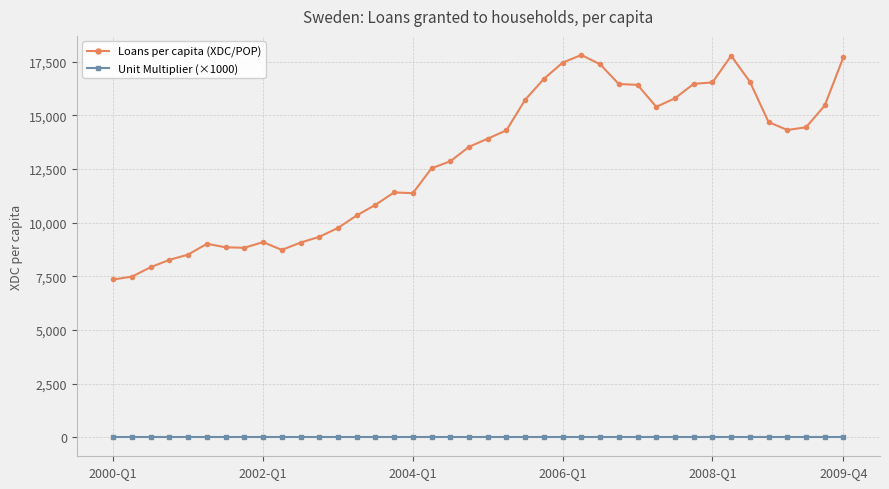

True or false: Loans per capita (XDC/POP) has more than 0 interior local peaks.

True